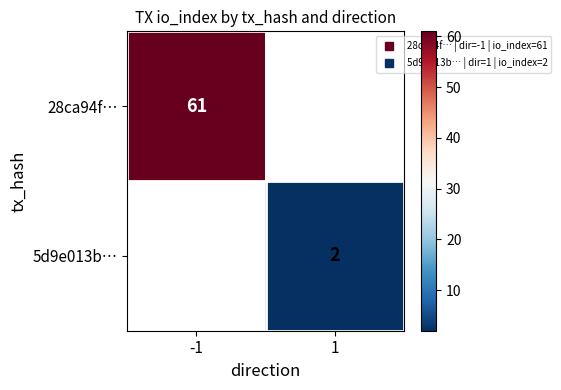

Read the 28ca94f… value at -1.

61.0